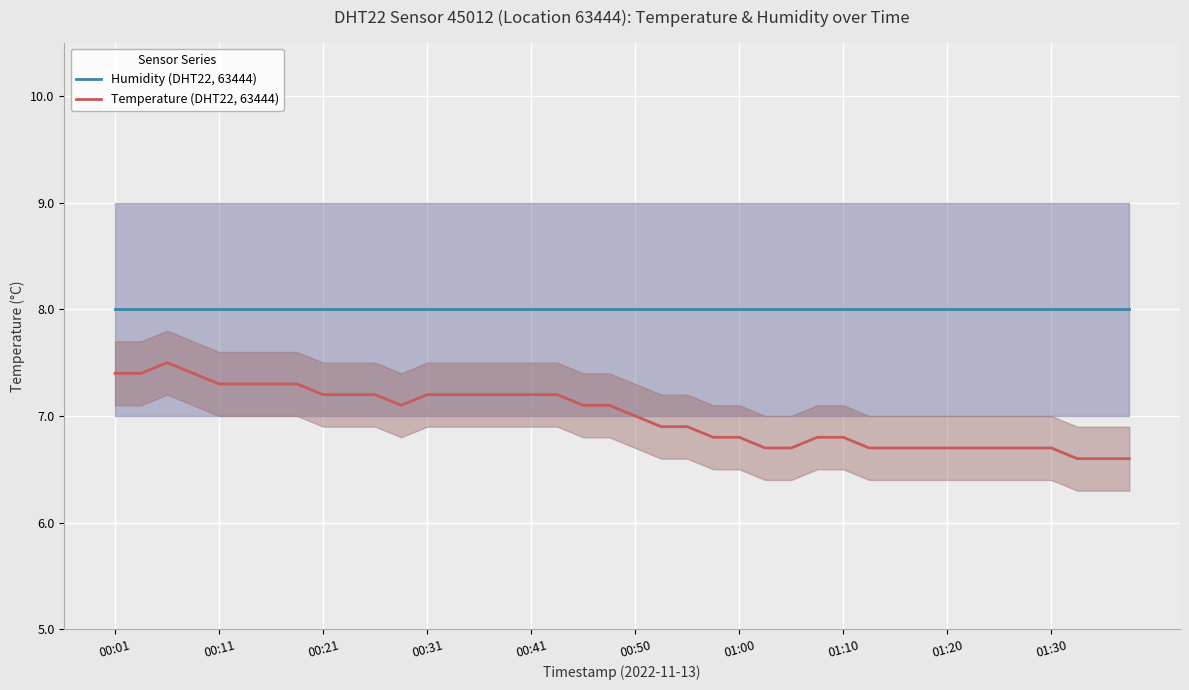

True or false: Temperature (DHT22, 63444) has a value of 1.7 at 00:11.

False